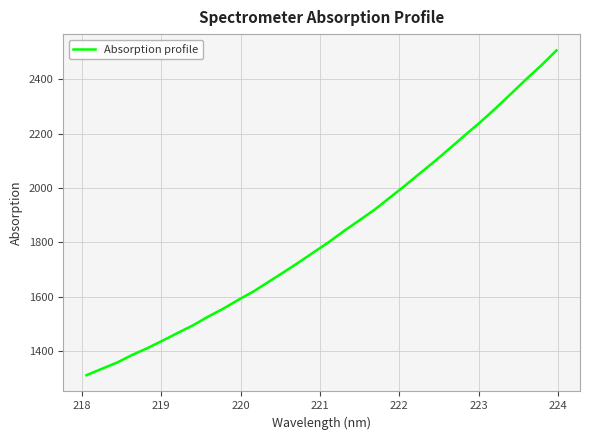

What is the difference between the maximum and minimum values?

1195.7